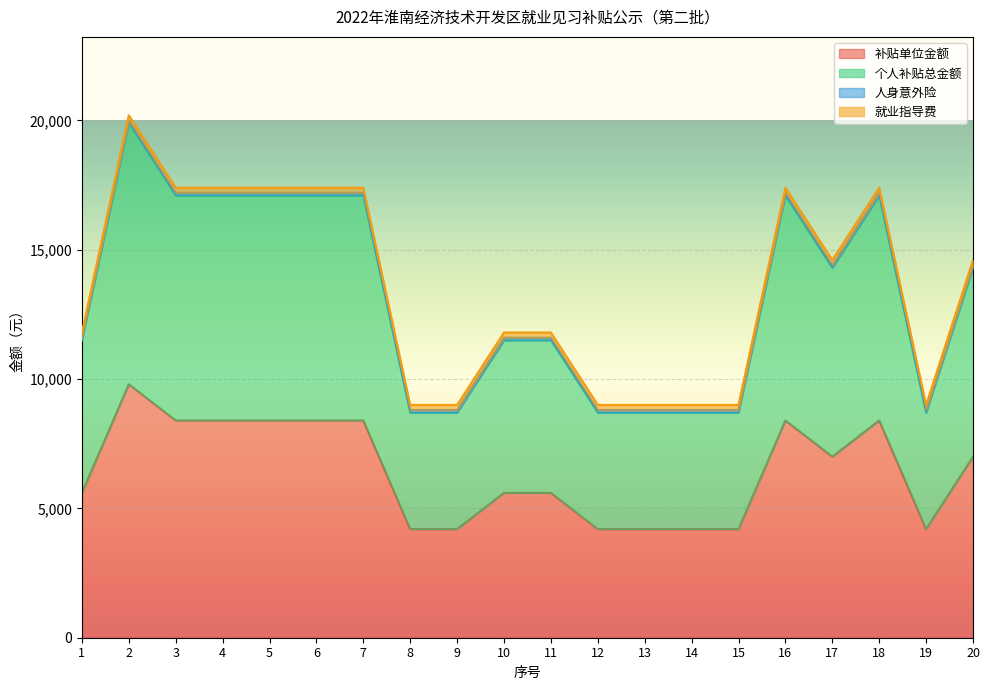

Where is the first local minimum for 补贴单位金额?

17